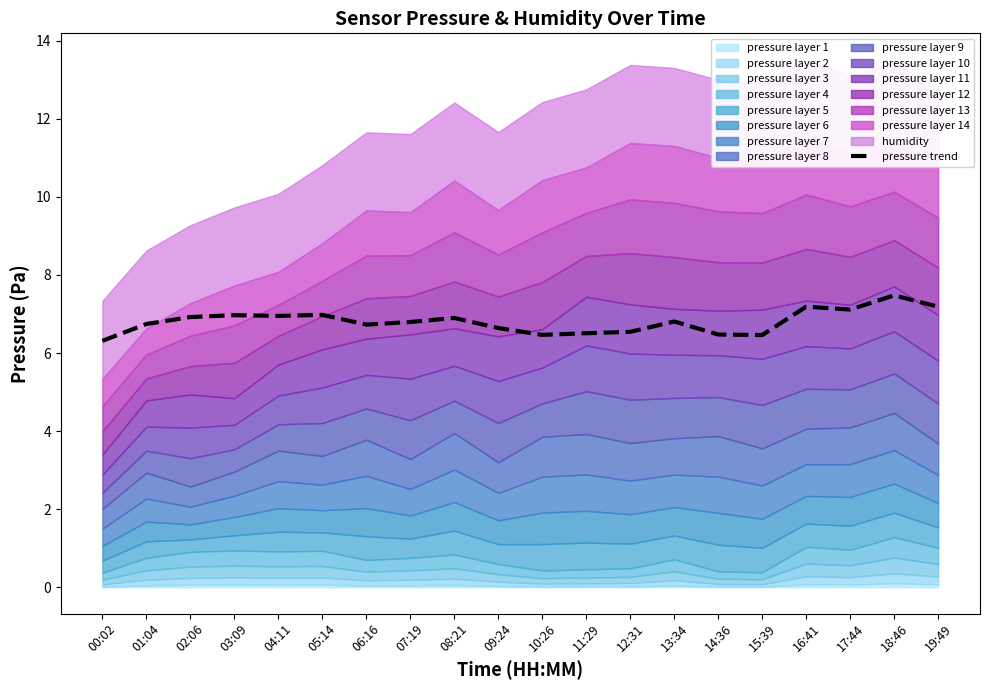

How many points are lower than both their immediate neighbors (excluding endpoints)?

5